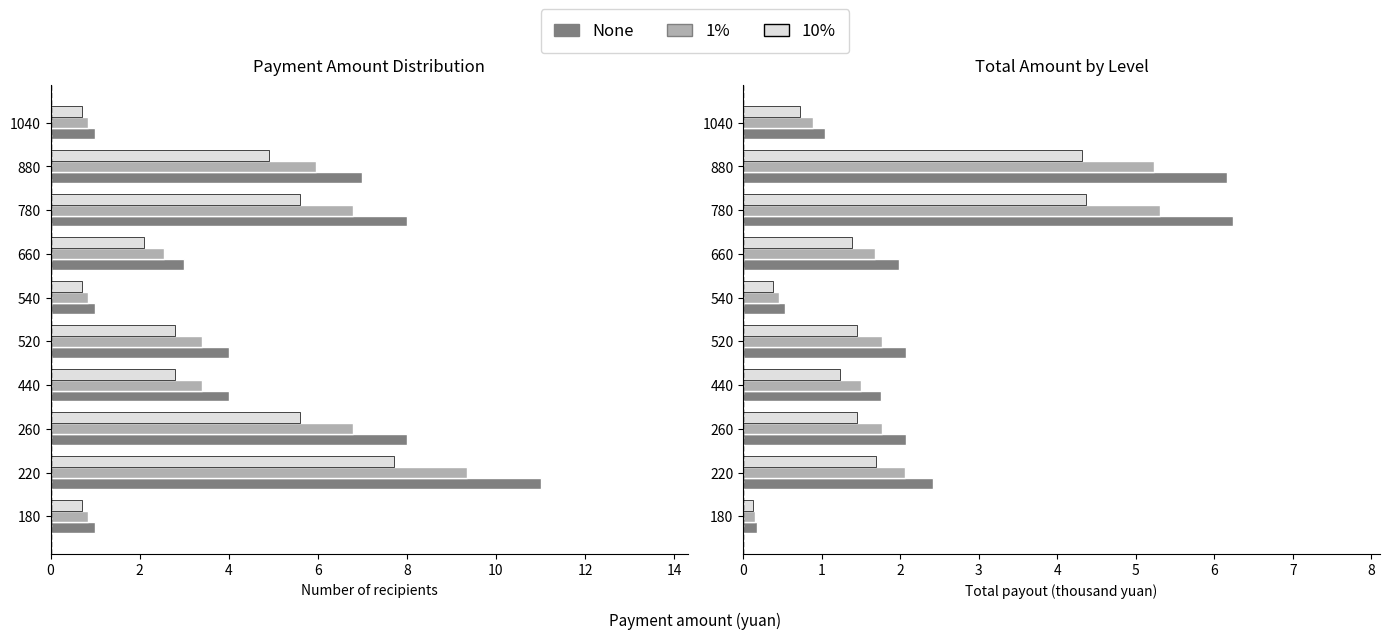

The 10% series shows 7.3 at 780. True or false?

False